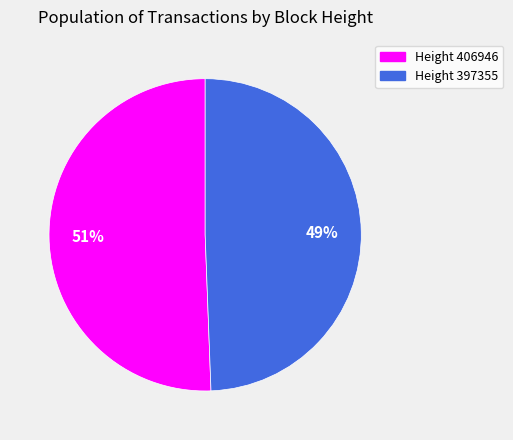

Does any single category account for the majority?

Yes